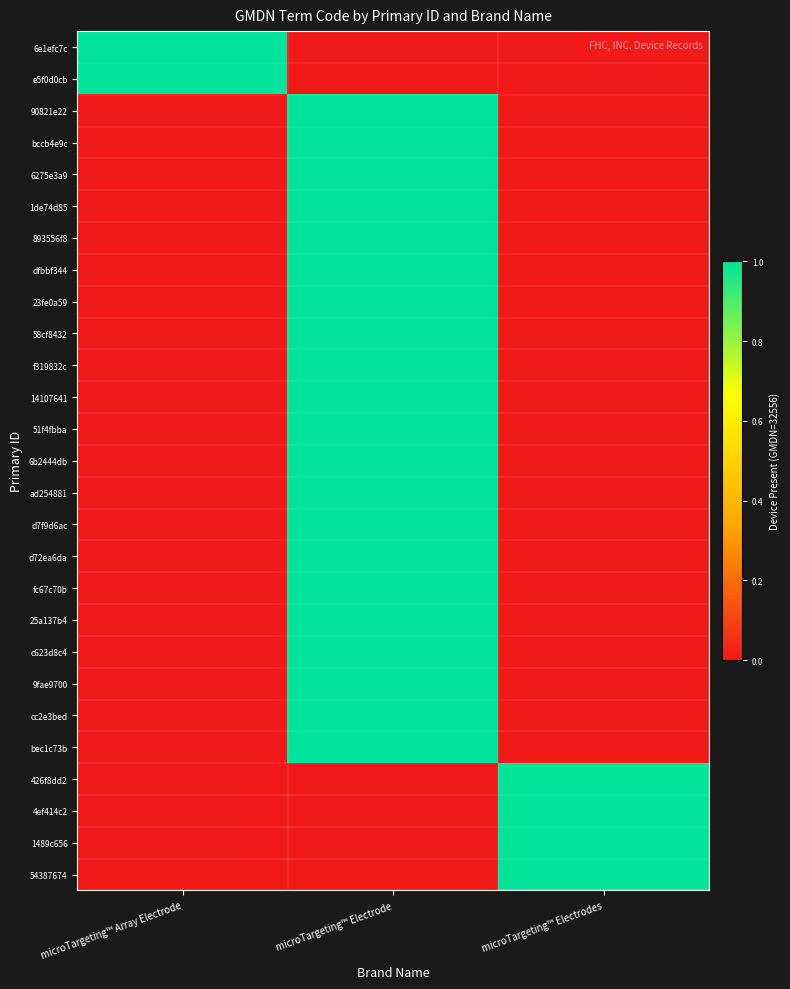

Reading left to right, what are all the values shown in this chart?

6e1efc7c: microTargeting™ Array Electrode=1	microTargeting™ Electrode=0	microTargeting™ Electrodes=0
e5f0d0cb: microTargeting™ Array Electrode=1	microTargeting™ Electrode=0	microTargeting™ Electrodes=0
90821e22: microTargeting™ Array Electrode=0	microTargeting™ Electrode=1	microTargeting™ Electrodes=0
bccb4e9c: microTargeting™ Array Electrode=0	microTargeting™ Electrode=1	microTargeting™ Electrodes=0
6275e3a9: microTargeting™ Array Electrode=0	microTargeting™ Electrode=1	microTargeting™ Electrodes=0
1de74d85: microTargeting™ Array Electrode=0	microTargeting™ Electrode=1	microTargeting™ Electrodes=0
893556f8: microTargeting™ Array Electrode=0	microTargeting™ Electrode=1	microTargeting™ Electrodes=0
dfbbf344: microTargeting™ Array Electrode=0	microTargeting™ Electrode=1	microTargeting™ Electrodes=0
23fe0a59: microTargeting™ Array Electrode=0	microTargeting™ Electrode=1	microTargeting™ Electrodes=0
58cf8432: microTargeting™ Array Electrode=0	microTargeting™ Electrode=1	microTargeting™ Electrodes=0
f319832c: microTargeting™ Array Electrode=0	microTargeting™ Electrode=1	microTargeting™ Electrodes=0
14107641: microTargeting™ Array Electrode=0	microTargeting™ Electrode=1	microTargeting™ Electrodes=0
51f4fbba: microTargeting™ Array Electrode=0	microTargeting™ Electrode=1	microTargeting™ Electrodes=0
6b2444db: microTargeting™ Array Electrode=0	microTargeting™ Electrode=1	microTargeting™ Electrodes=0
ad254881: microTargeting™ Array Electrode=0	microTargeting™ Electrode=1	microTargeting™ Electrodes=0
d7f9d6ac: microTargeting™ Array Electrode=0	microTargeting™ Electrode=1	microTargeting™ Electrodes=0
d72ea6da: microTargeting™ Array Electrode=0	microTargeting™ Electrode=1	microTargeting™ Electrodes=0
fc67c70b: microTargeting™ Array Electrode=0	microTargeting™ Electrode=1	microTargeting™ Electrodes=0
25a137b4: microTargeting™ Array Electrode=0	microTargeting™ Electrode=1	microTargeting™ Electrodes=0
c623d8c4: microTargeting™ Array Electrode=0	microTargeting™ Electrode=1	microTargeting™ Electrodes=0
9fae9700: microTargeting™ Array Electrode=0	microTargeting™ Electrode=1	microTargeting™ Electrodes=0
cc2e3bed: microTargeting™ Array Electrode=0	microTargeting™ Electrode=1	microTargeting™ Electrodes=0
bec1c73b: microTargeting™ Array Electrode=0	microTargeting™ Electrode=1	microTargeting™ Electrodes=0
426f8dd2: microTargeting™ Array Electrode=0	microTargeting™ Electrode=0	microTargeting™ Electrodes=1
4ef414c2: microTargeting™ Array Electrode=0	microTargeting™ Electrode=0	microTargeting™ Electrodes=1
1489c656: microTargeting™ Array Electrode=0	microTargeting™ Electrode=0	microTargeting™ Electrodes=1
54387674: microTargeting™ Array Electrode=0	microTargeting™ Electrode=0	microTargeting™ Electrodes=1